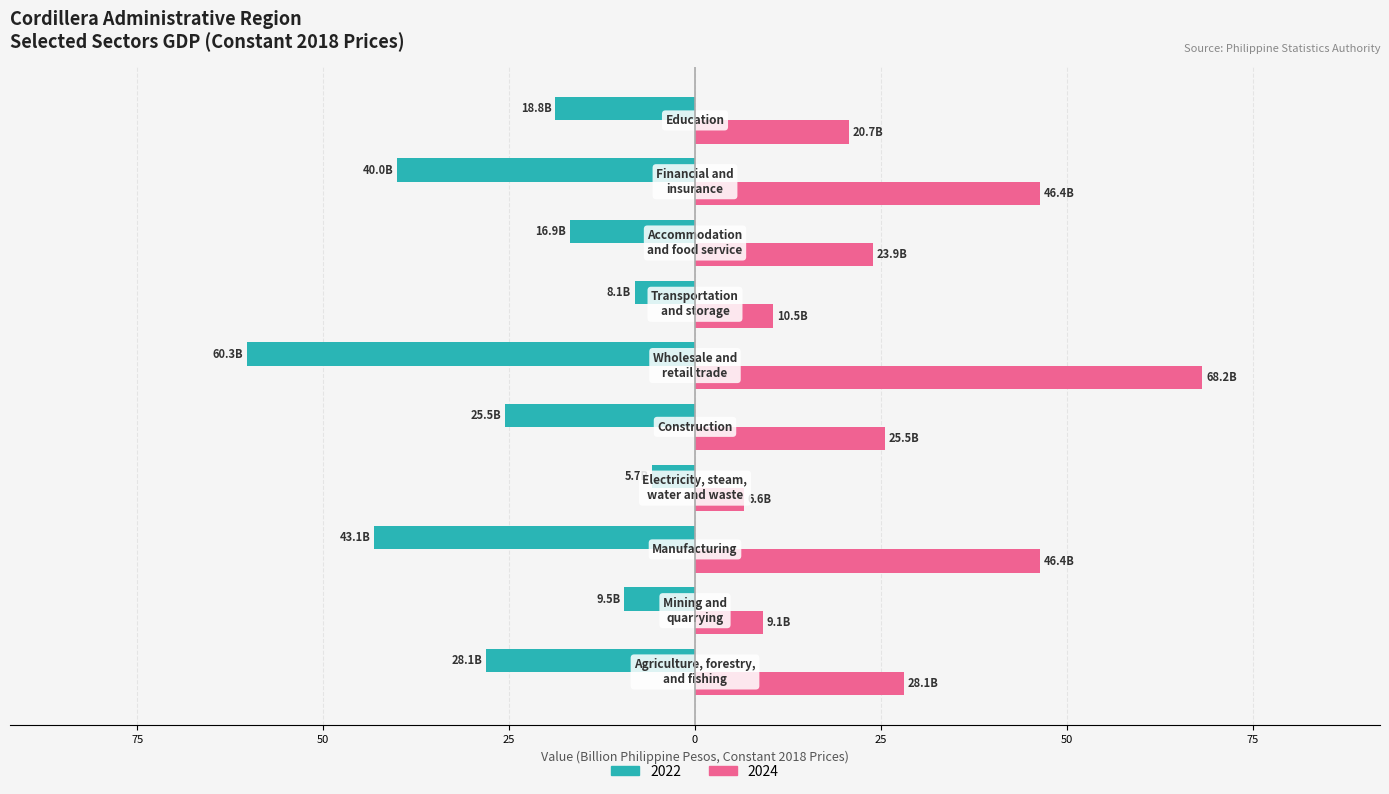

At which category does the chart reach its minimum across all series?

Wholesale and
retail trade